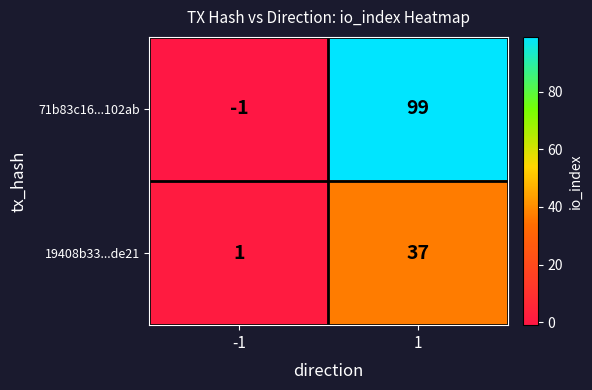

What is the maximum value shown in the chart?

99